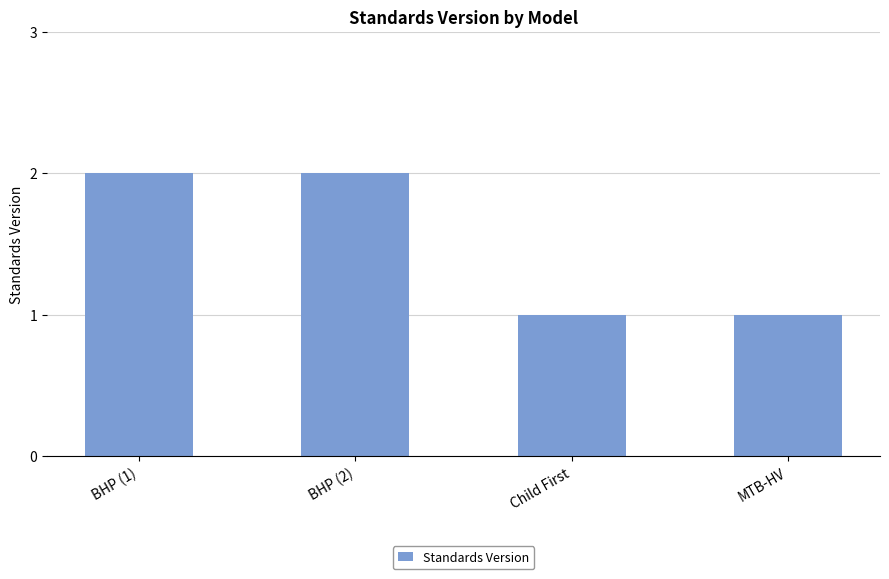

Read the value at BHP (2).

2